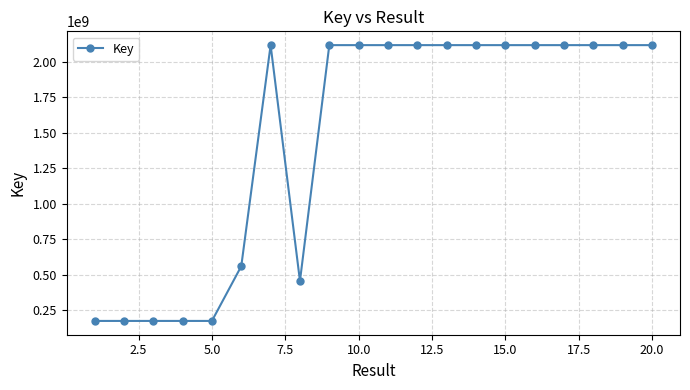

Does the chart have visible grid lines?

Yes